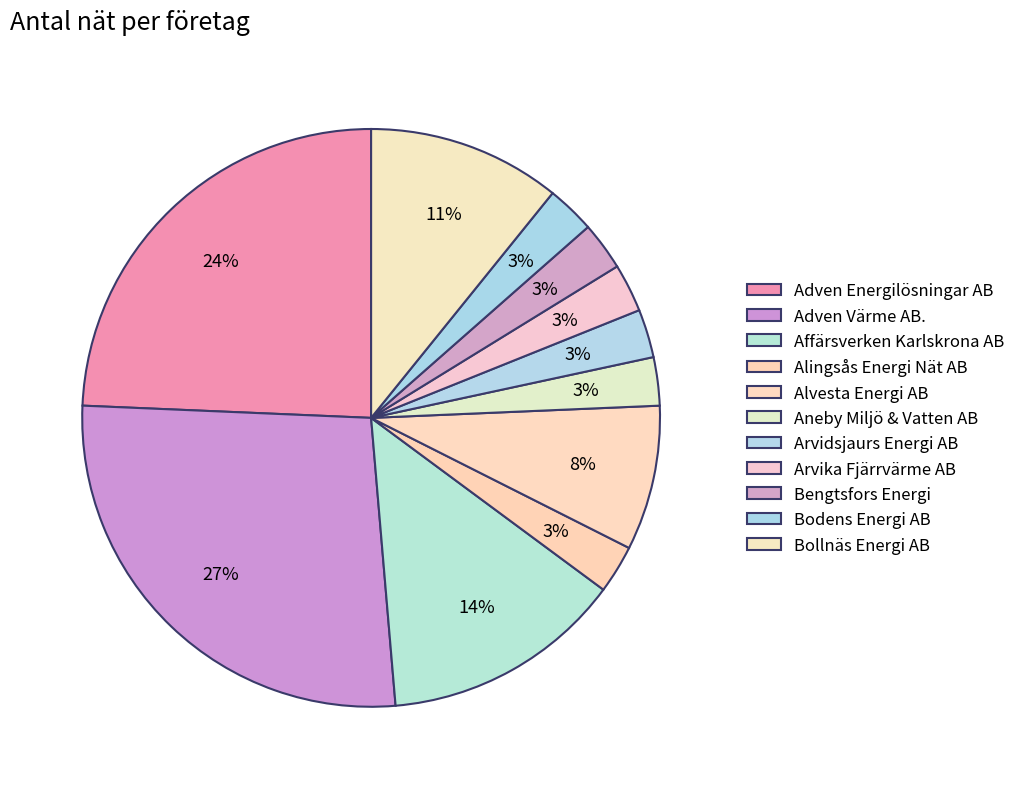

To the nearest percent, what is the difference between the largest and smallest slice percentages?

24%